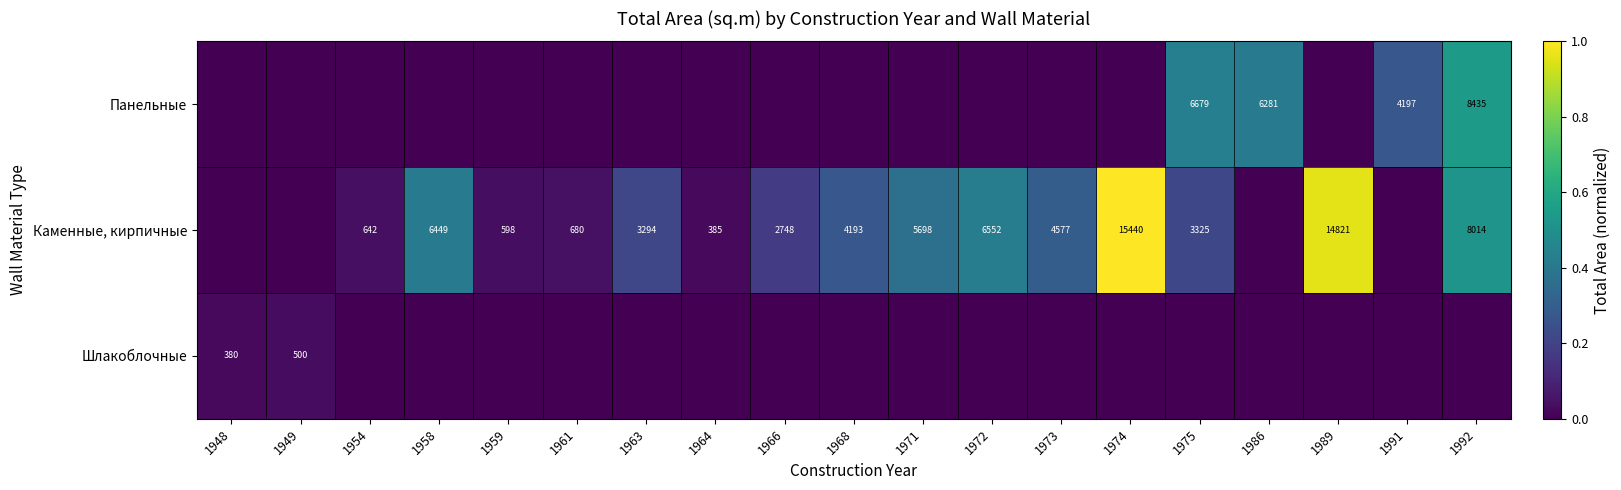

Count the number of data series in this chart.

3